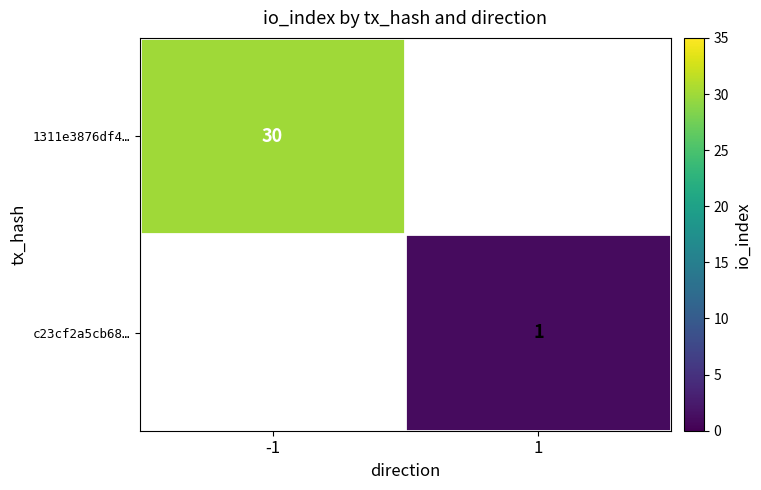

The c23cf2a5cb68… series shows 1 at 1. True or false?

True